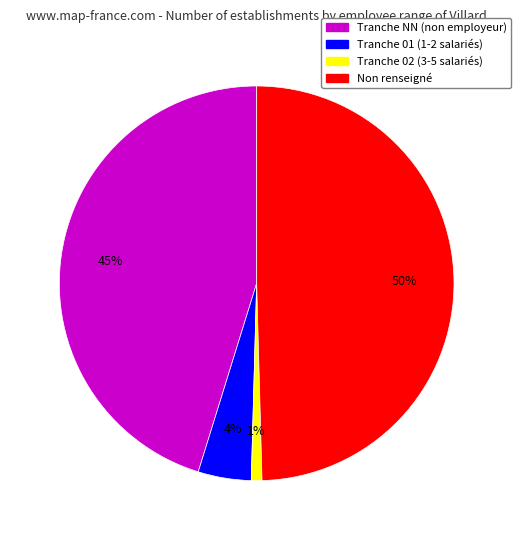

To the nearest percent, what is the difference between the largest and smallest slice percentages?

49%